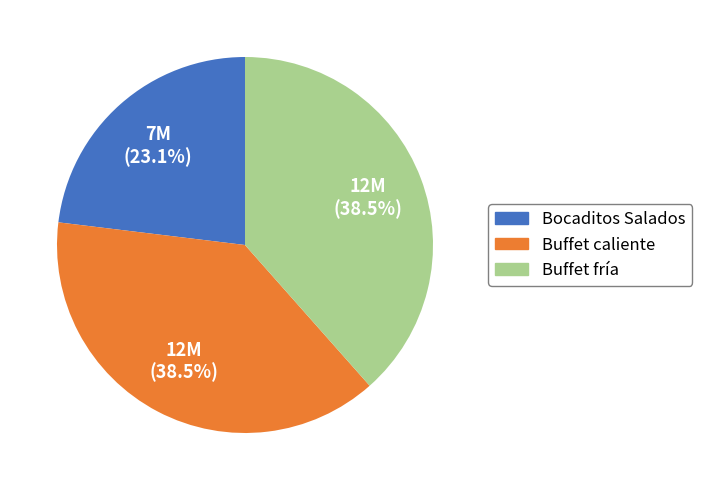

Does any single category account for the majority?

No